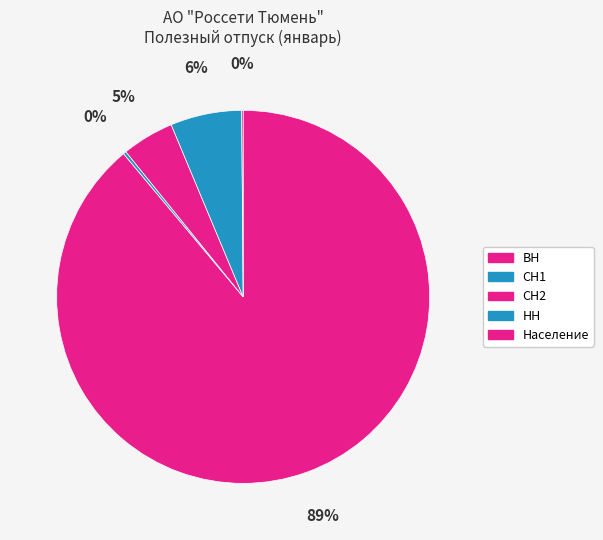

Is ВН the majority of the pie?

Yes